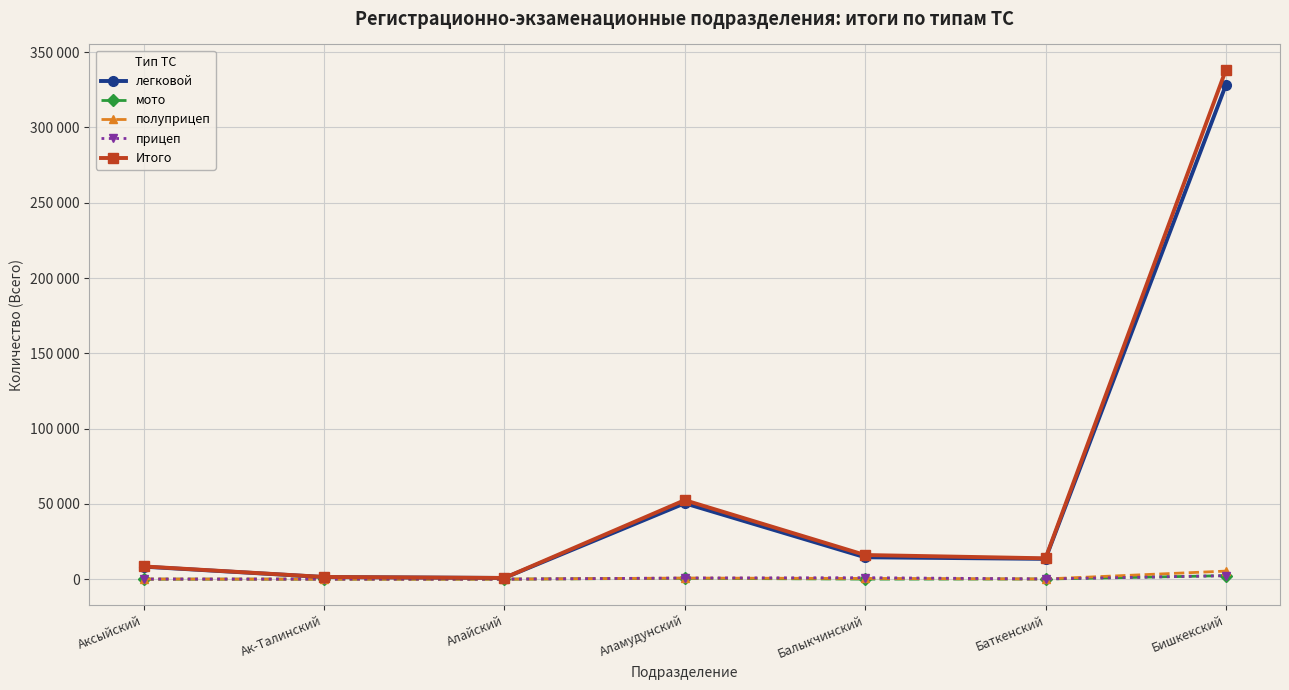

Does the chart have visible grid lines?

Yes